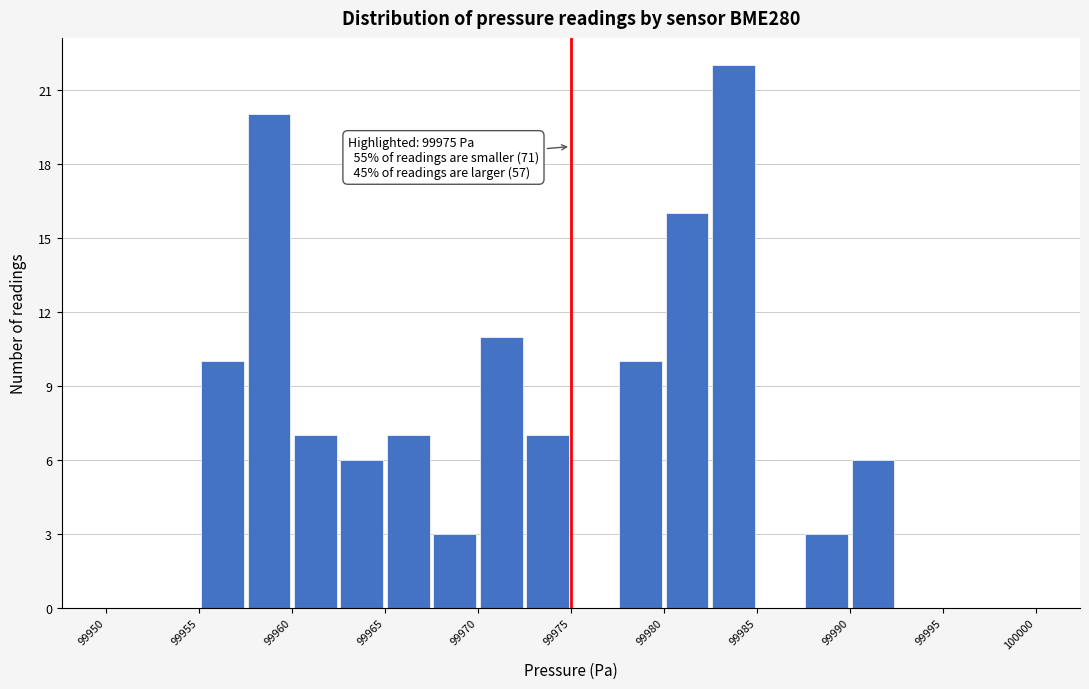

Over which range of the x-axis is the bar tallest?

99982.5 to 99985.0